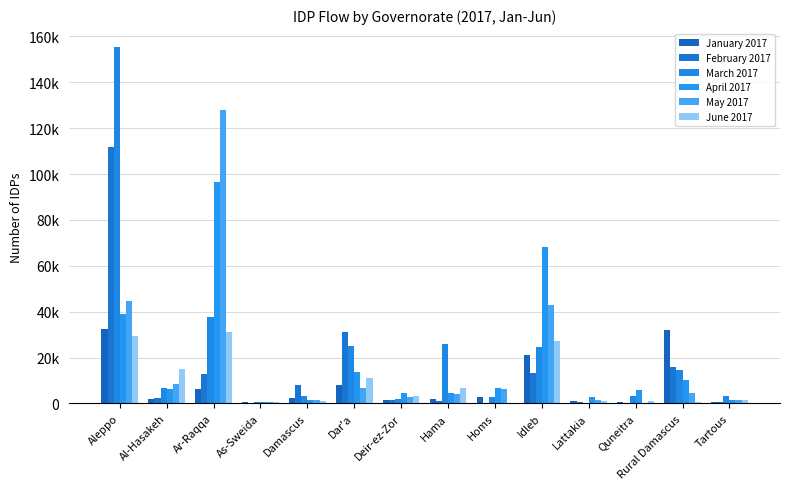

The value of June 2017 at Idleb is 18355.6. True or false?

False